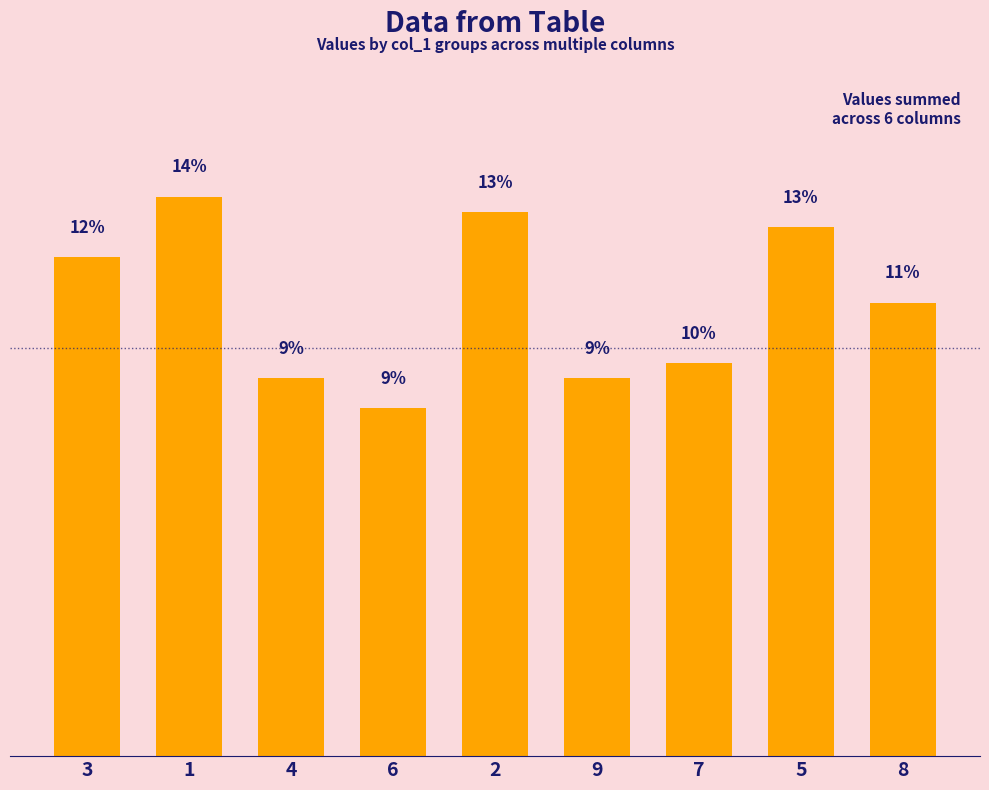

Does the chart contain any negative values?

No